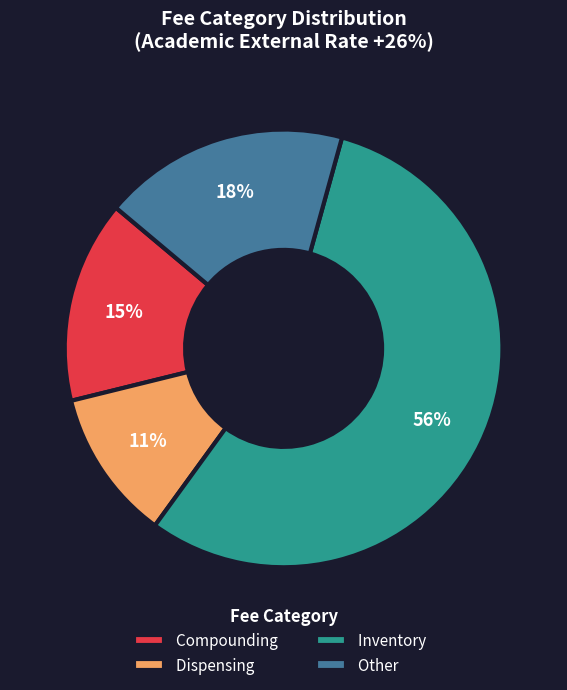

True or false: Dispensing accounts for 11% of the total.

True